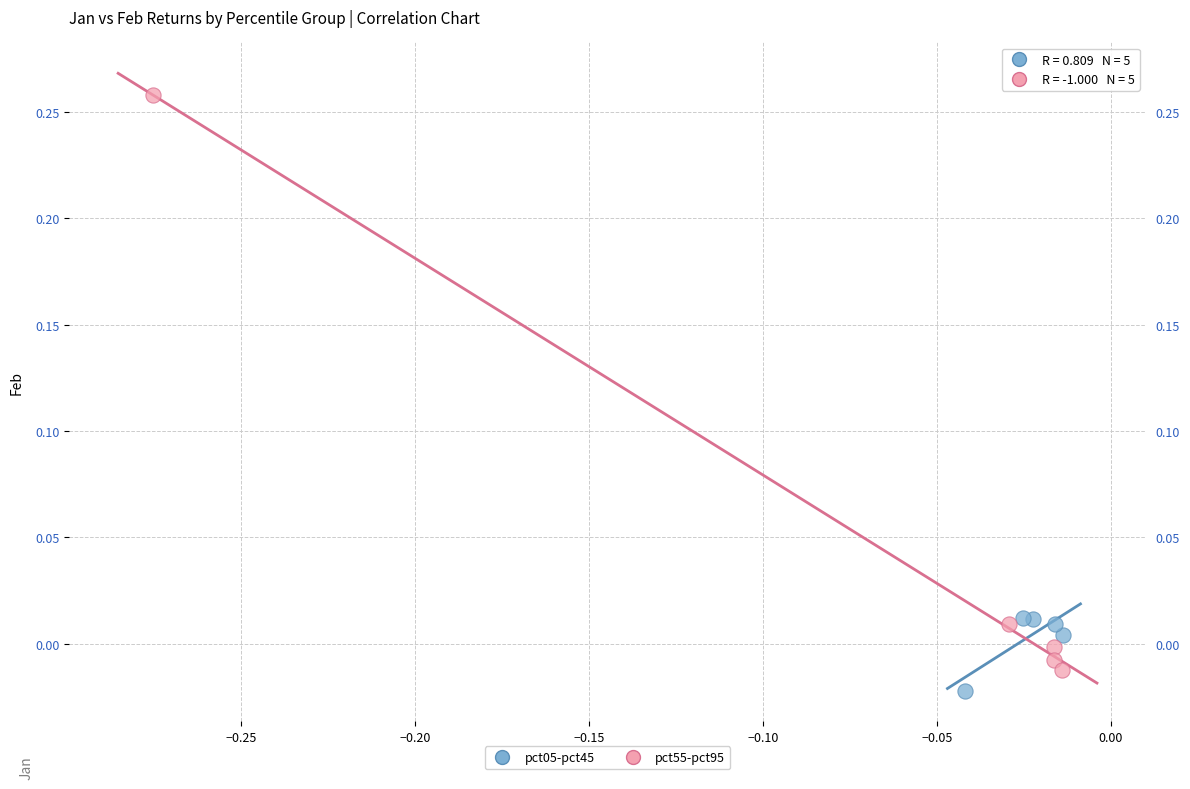

Which series has the widest spread of Y values?

pct55-pct95